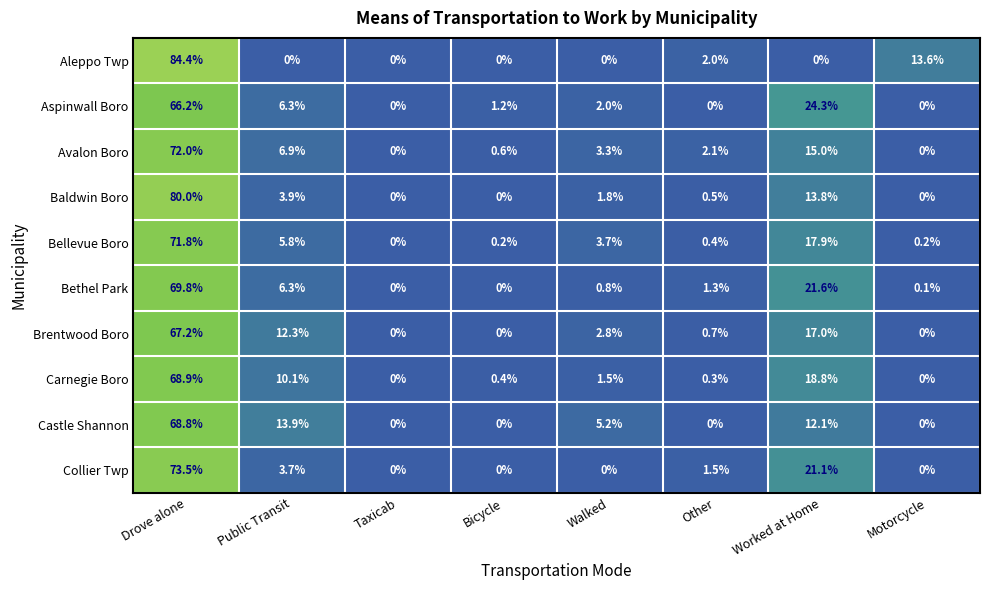

Where does the Castle Shannon series first go above 5?

Drove alone